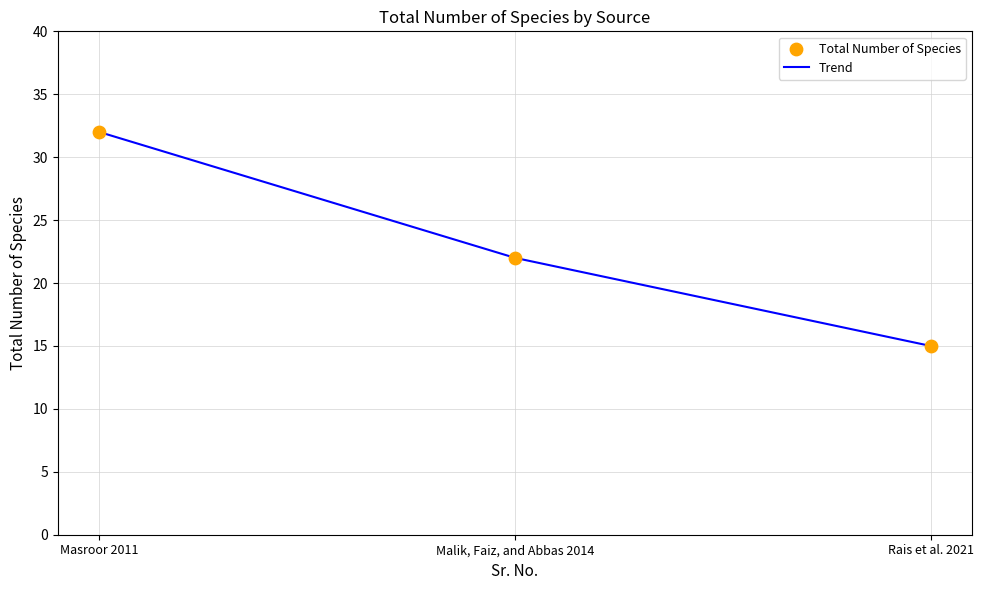

What is the ratio of the value at Malik, Faiz, and Abbas 2014 to the value at Rais et al. 2021?

1.5